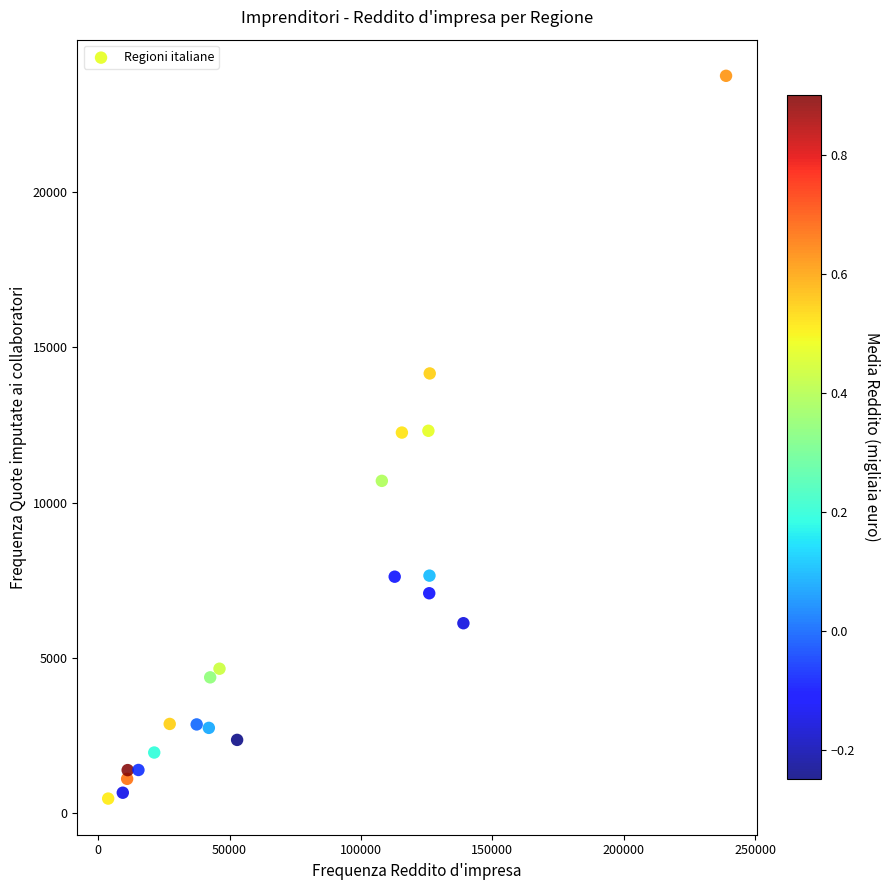

What is the range of Y values (max minus min)?

23274